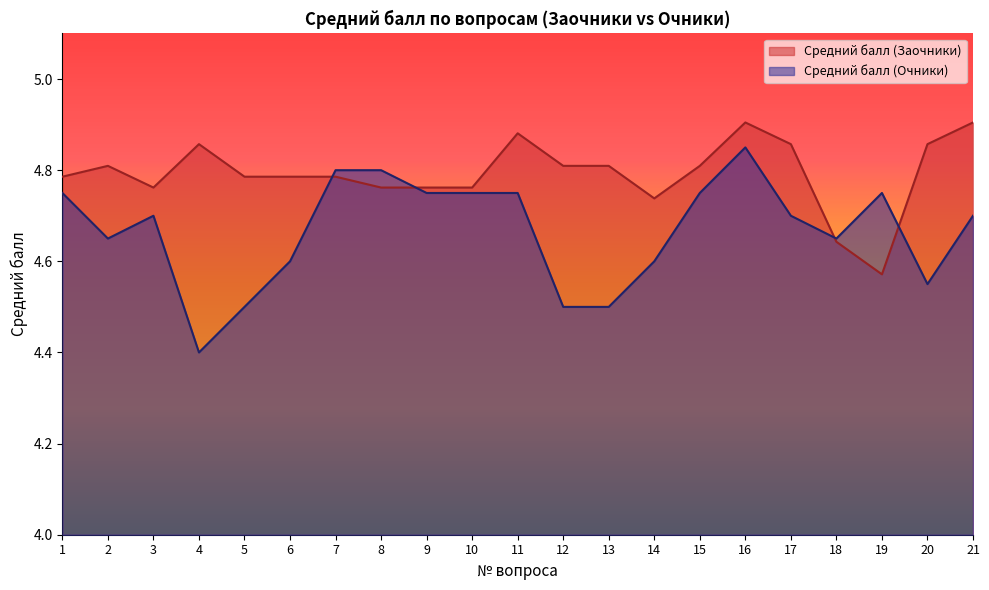

Does the chart display data point markers on the line(s)?

No